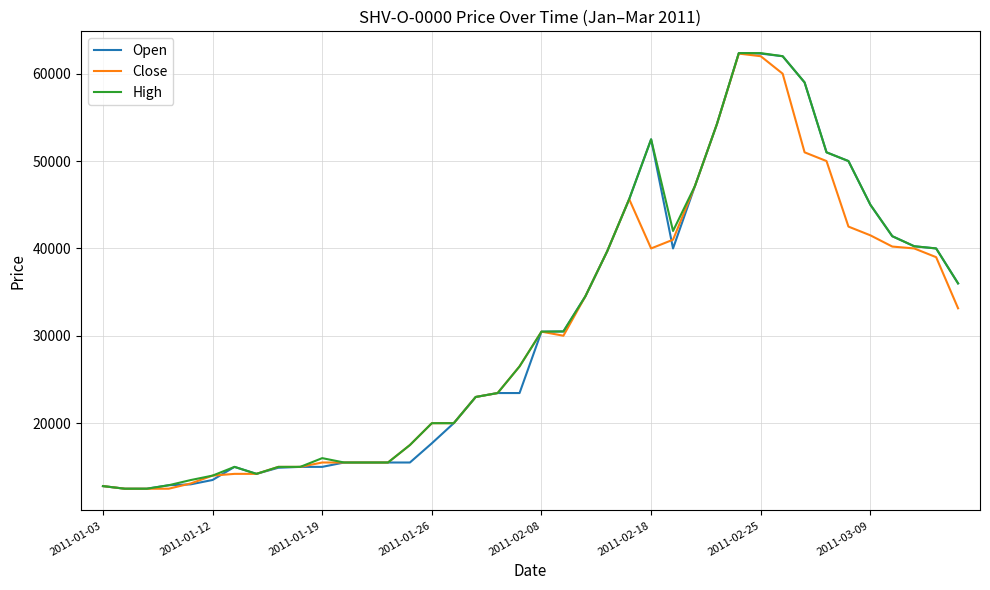

How many lines are shown in the chart?

3